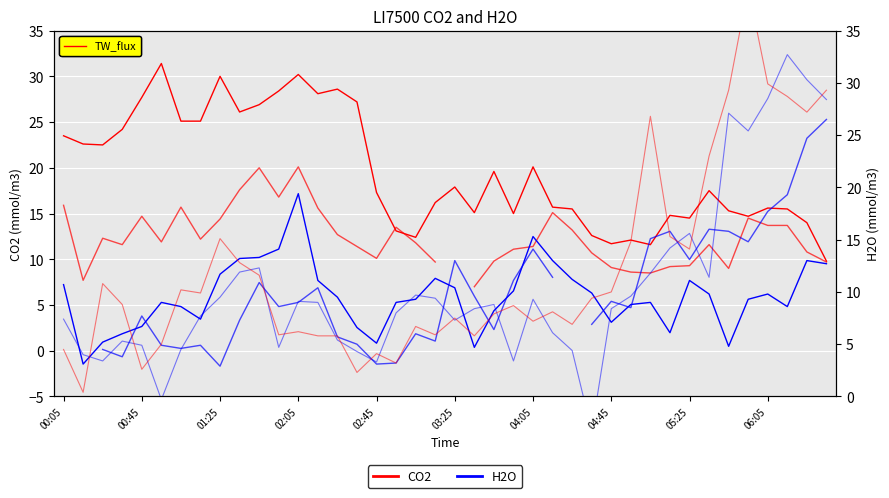

What is the difference between the highest and lowest values at 02:45?

12.2